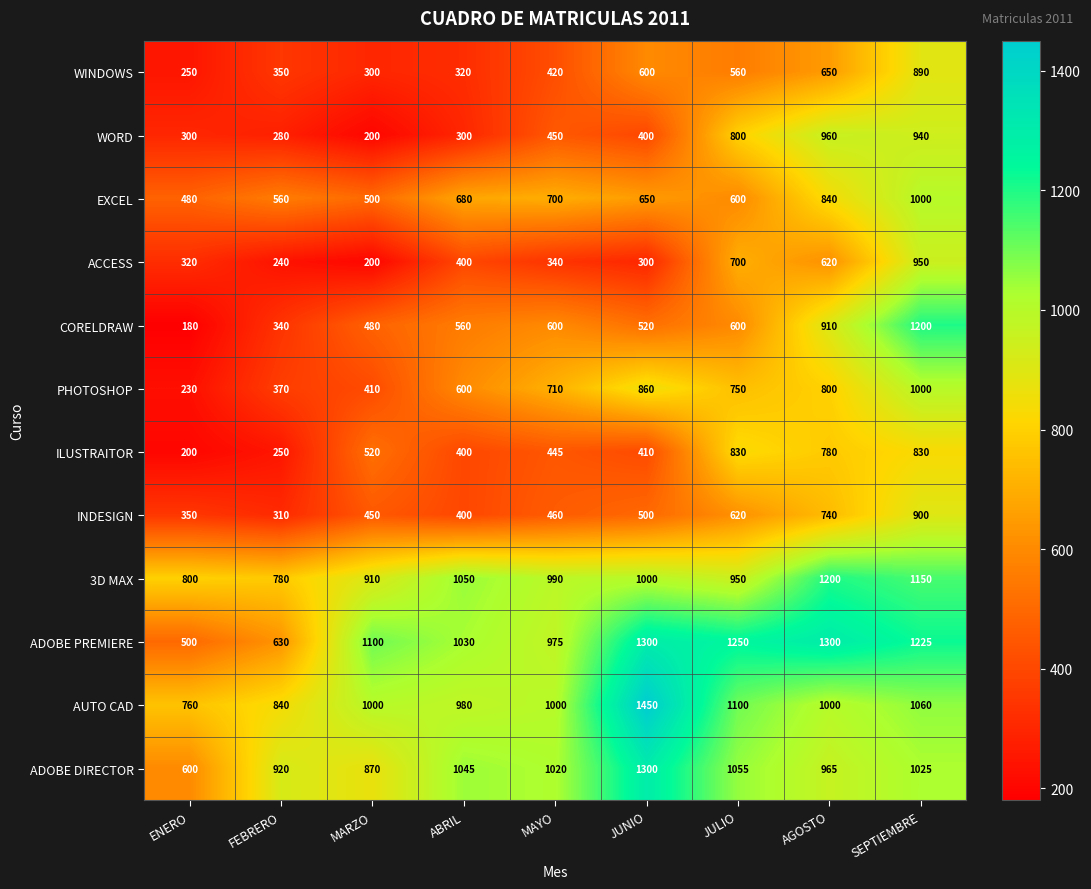

What is the maximum value shown in the chart?

1450